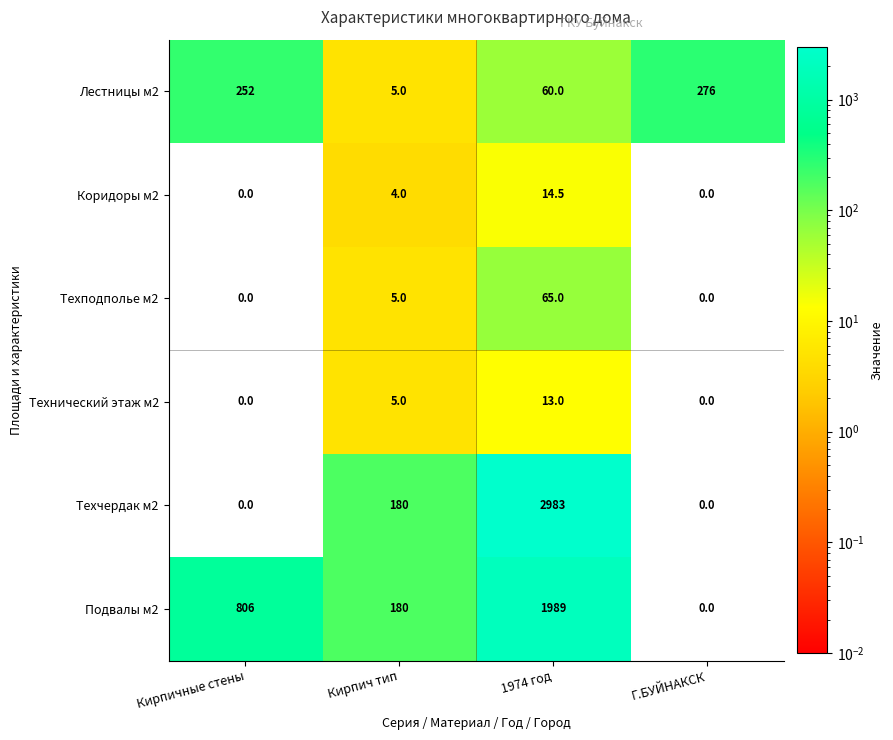

Which series has the largest total across all categories?

Техчердак м2